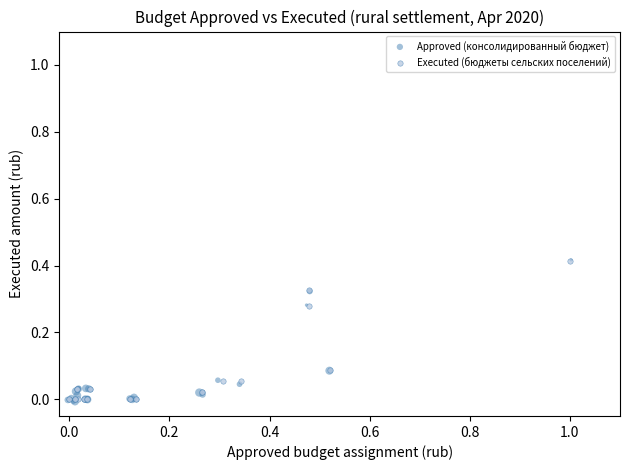

Which series has the largest Y range (max minus min)?

Approved (консолидированный бюджет)